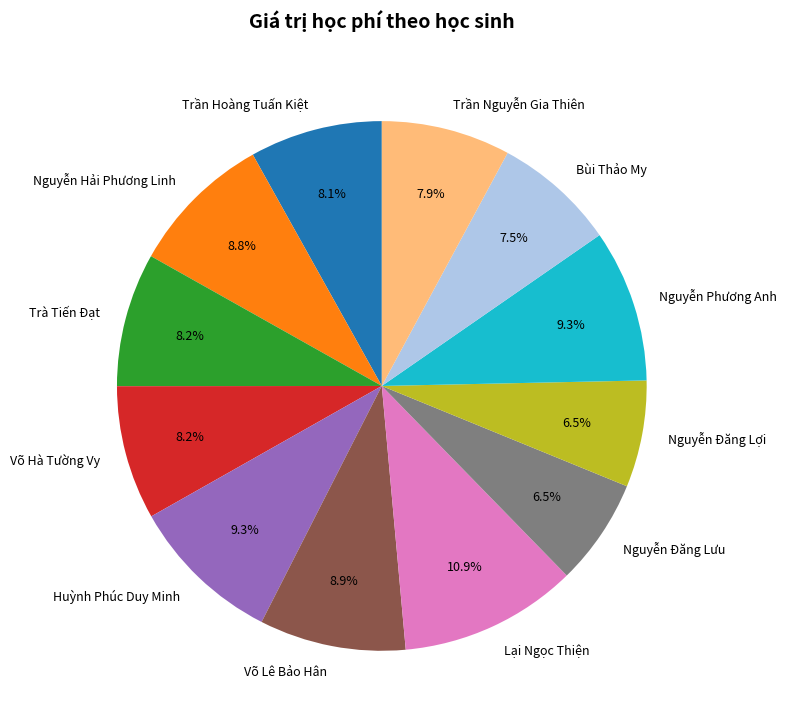

True or false: Huỳnh Phúc Duy Minh accounts for 9% of the total.

True